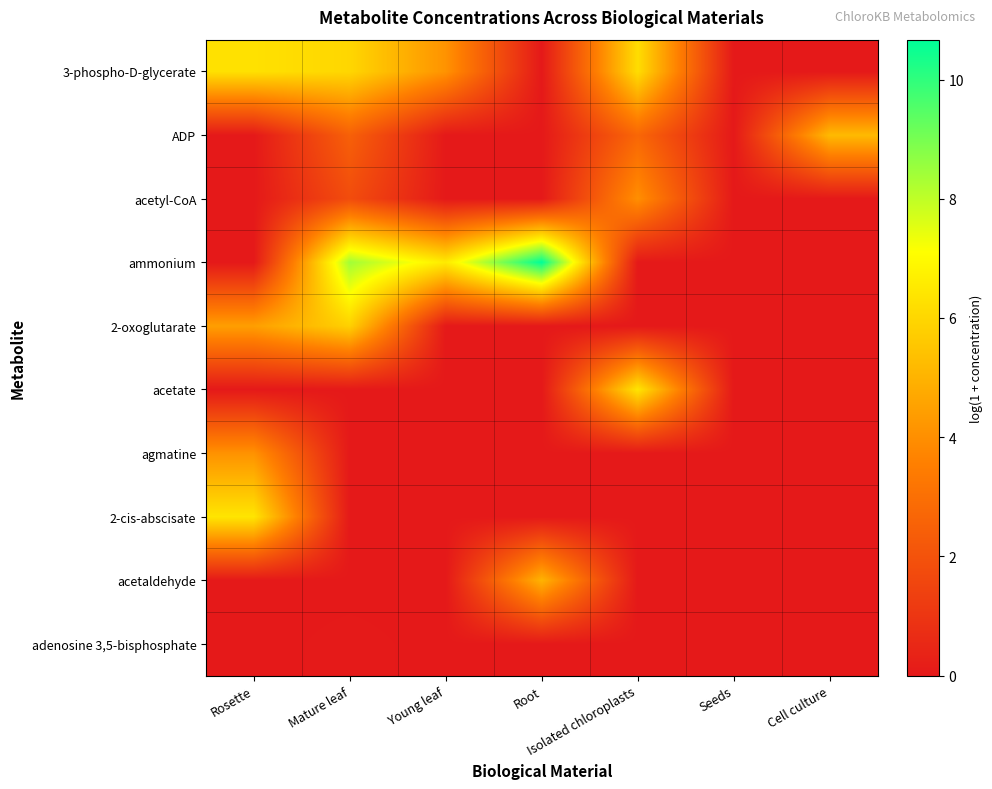

Reading left to right, transcribe all the data shown in this chart.

3-phospho-D-glycerate: Rosette=6.3	Mature leaf=6.0	Young leaf=4.1	Root=0.0	Isolated chloroplasts=6.2	Seeds=0.0	Cell culture=0.0
ADP: Rosette=0.0	Mature leaf=2.5	Young leaf=0.0	Root=0.0	Isolated chloroplasts=2.7	Seeds=0.0	Cell culture=5.2
acetyl-CoA: Rosette=0.0	Mature leaf=1.8	Young leaf=0.0	Root=0.0	Isolated chloroplasts=4.0	Seeds=0.0	Cell culture=0.0
ammonium: Rosette=0.0	Mature leaf=8.4	Young leaf=6.6	Root=10.7	Isolated chloroplasts=0.0	Seeds=0.0	Cell culture=0.0
2-oxoglutarate: Rosette=4.4	Mature leaf=5.8	Young leaf=0.0	Root=0.0	Isolated chloroplasts=0.0	Seeds=0.0	Cell culture=0.0
acetate: Rosette=0.0	Mature leaf=0.0	Young leaf=0.0	Root=0.0	Isolated chloroplasts=6.4	Seeds=0.0	Cell culture=0.0
agmatine: Rosette=4.1	Mature leaf=0.0	Young leaf=0.0	Root=0.0	Isolated chloroplasts=0.0	Seeds=0.0	Cell culture=0.0
2-cis-abscisate: Rosette=6.4	Mature leaf=0.0	Young leaf=0.0	Root=0.0	Isolated chloroplasts=0.0	Seeds=0.0	Cell culture=0.0
acetaldehyde: Rosette=0.0	Mature leaf=0.0	Young leaf=0.0	Root=5.0	Isolated chloroplasts=0.0	Seeds=0.0	Cell culture=0.0
adenosine 3,5-bisphosphate: Rosette=0.0	Mature leaf=0.0	Young leaf=0.0	Root=0.0	Isolated chloroplasts=0.0	Seeds=0.0	Cell culture=0.0